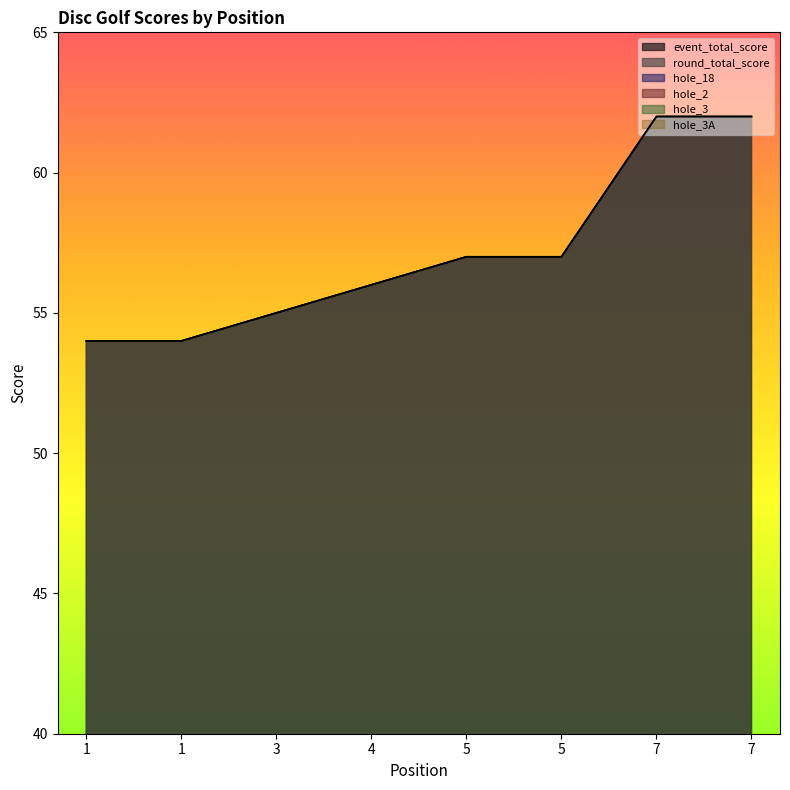

The value of hole_3A at 4 is 3. True or false?

True